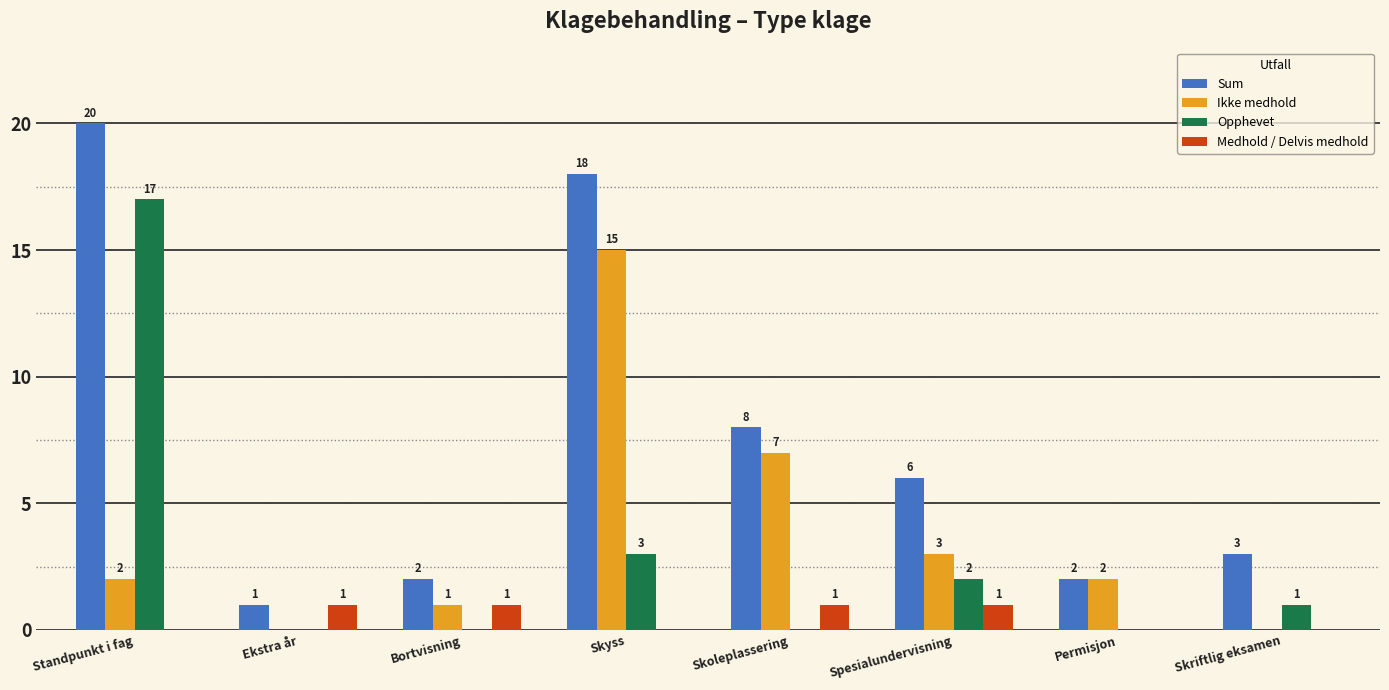

Which series changed the most between Permisjon and Skriftlig eksamen?

Ikke medhold